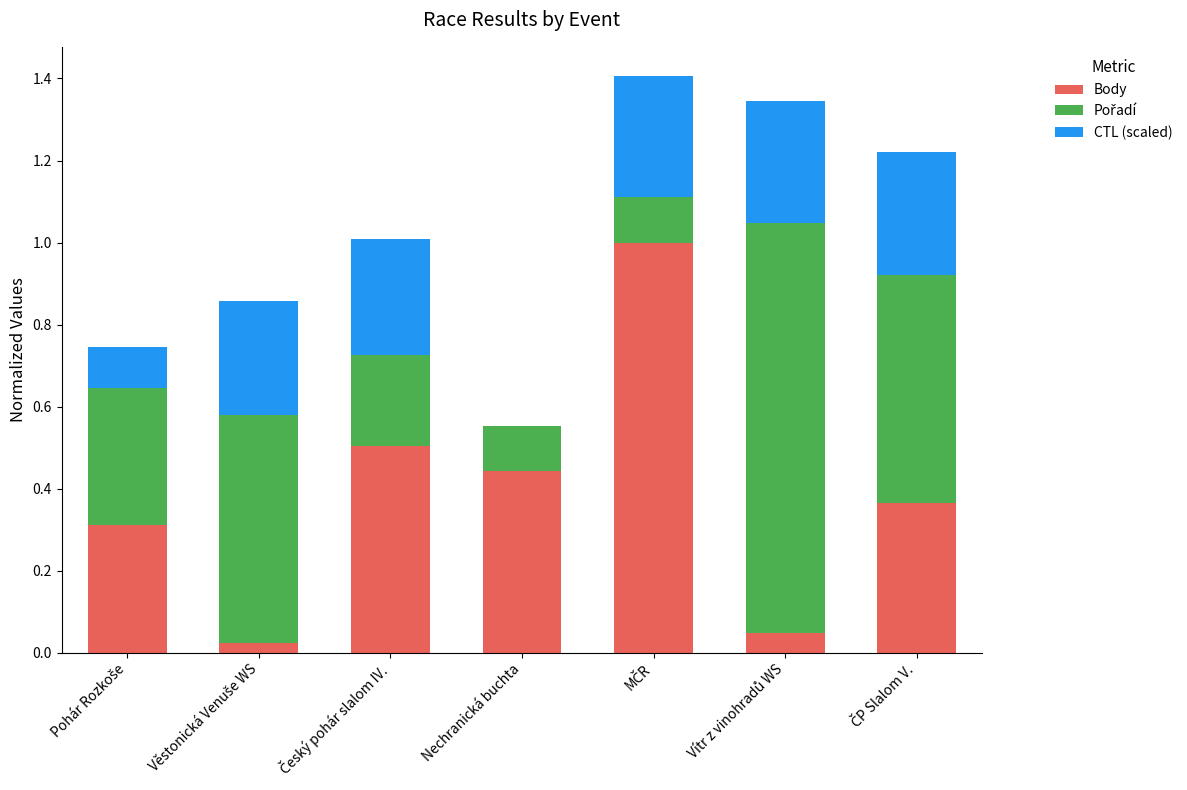

What is the maximum value for Body?

1.0